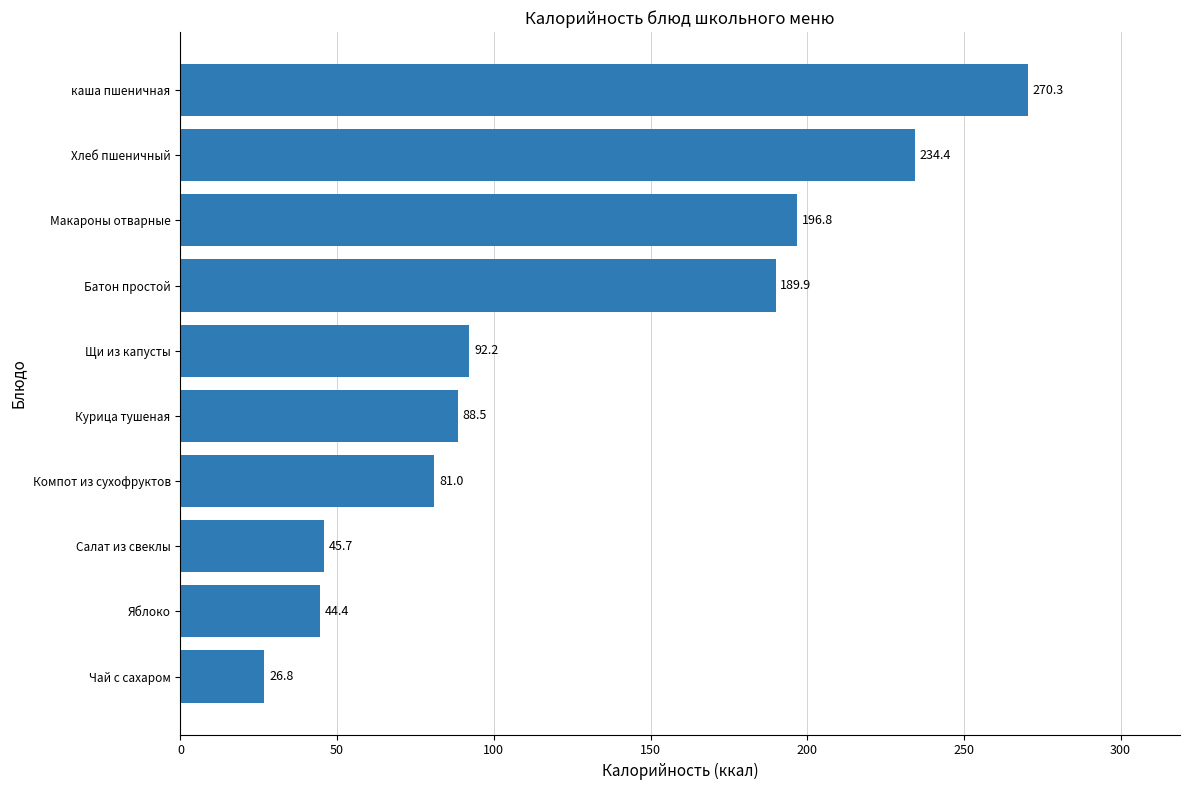

Which label corresponds to the largest value in the chart?

каша пшеничная